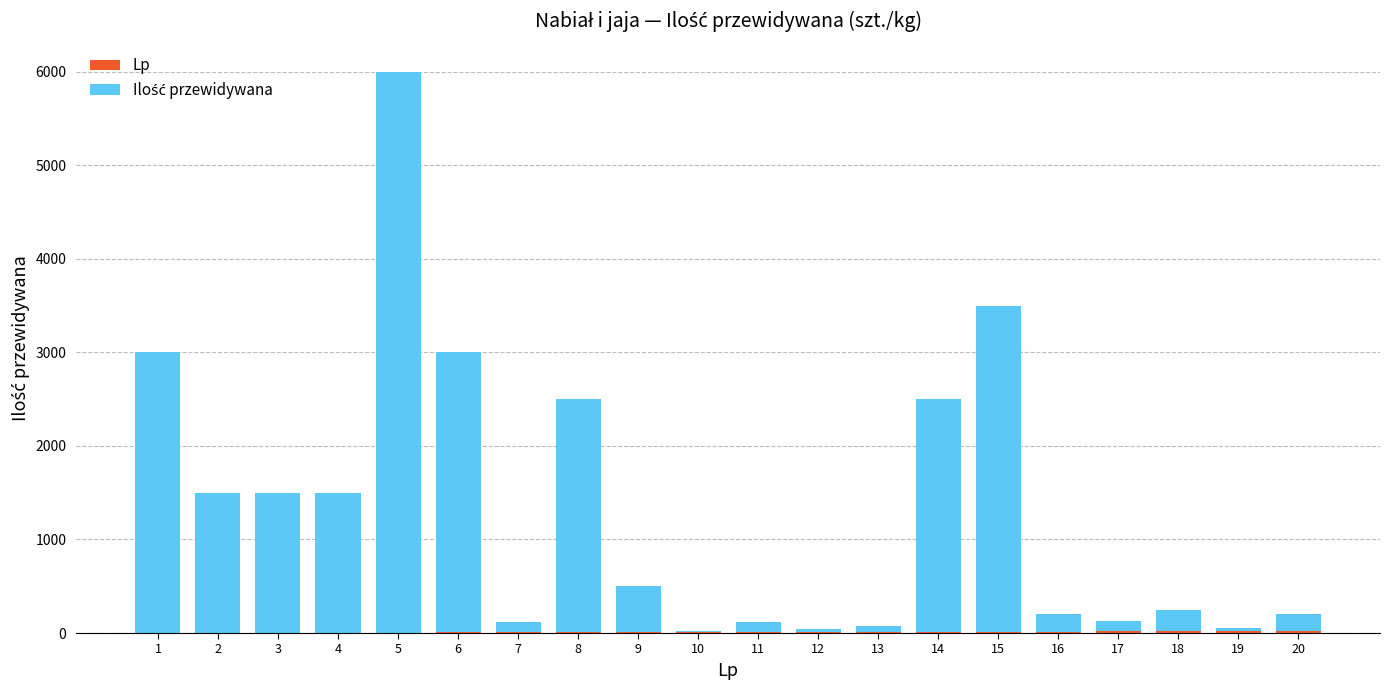

At which category is the sum across all series the highest?

5